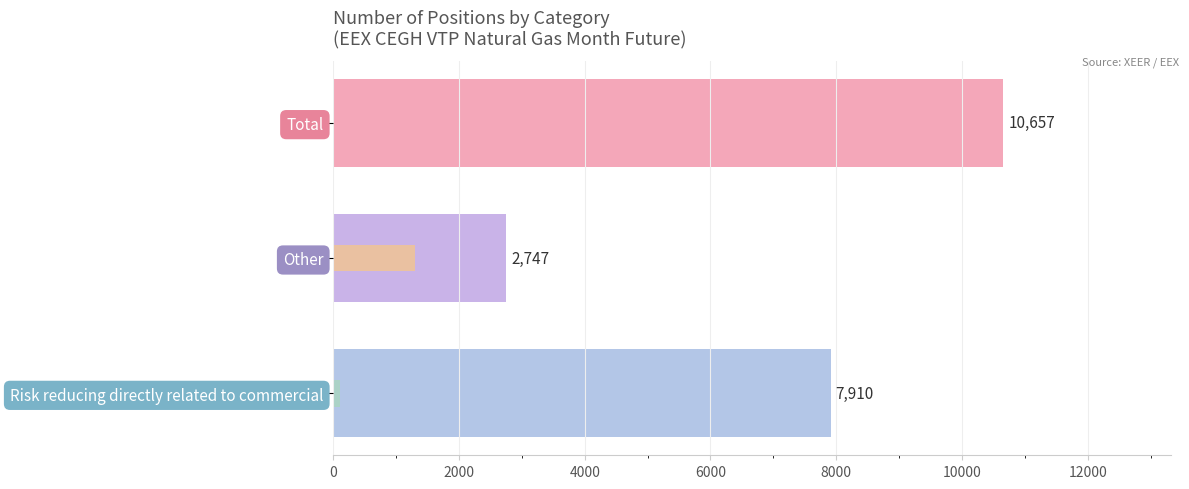

What is the value of the 2nd bar from the left?

2747